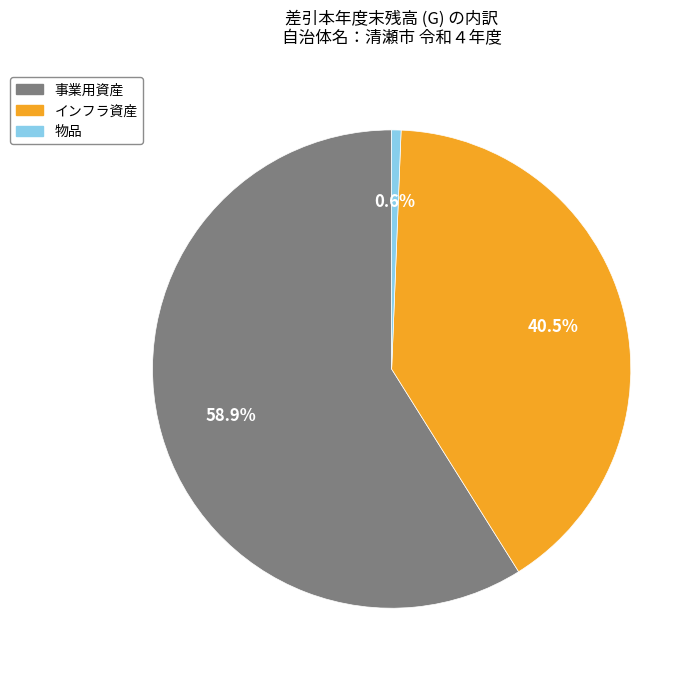

To the nearest percent, what is the combined percentage of インフラ資産 and 物品?

41%